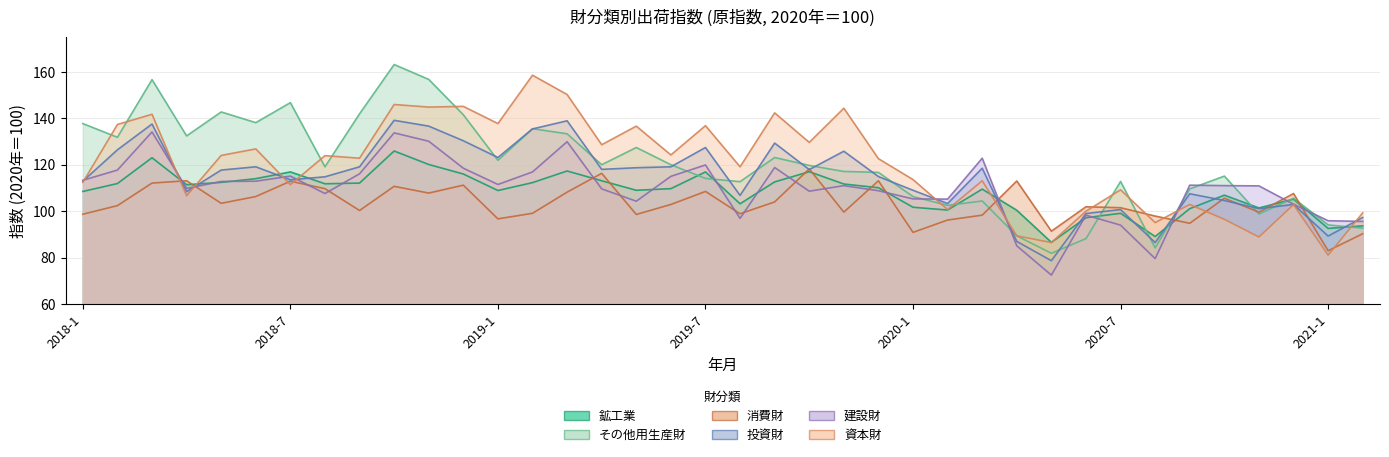

How many values in the 建設財 series exceed 111?

20